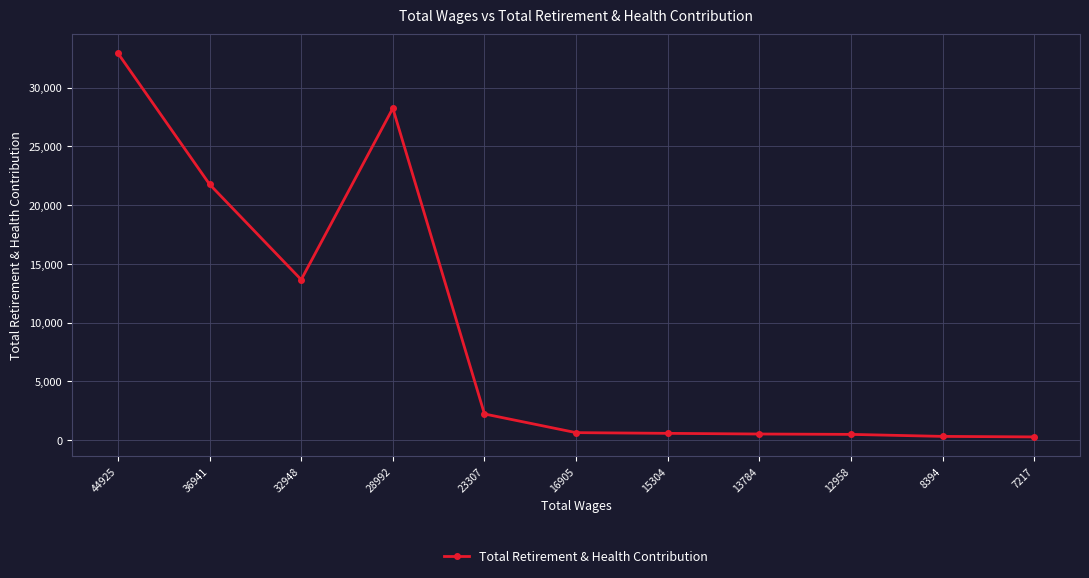

Where is the first local maximum?

28992